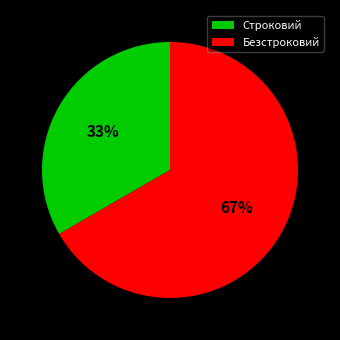

What percentage is the Строковий slice, to the nearest percent?

33%